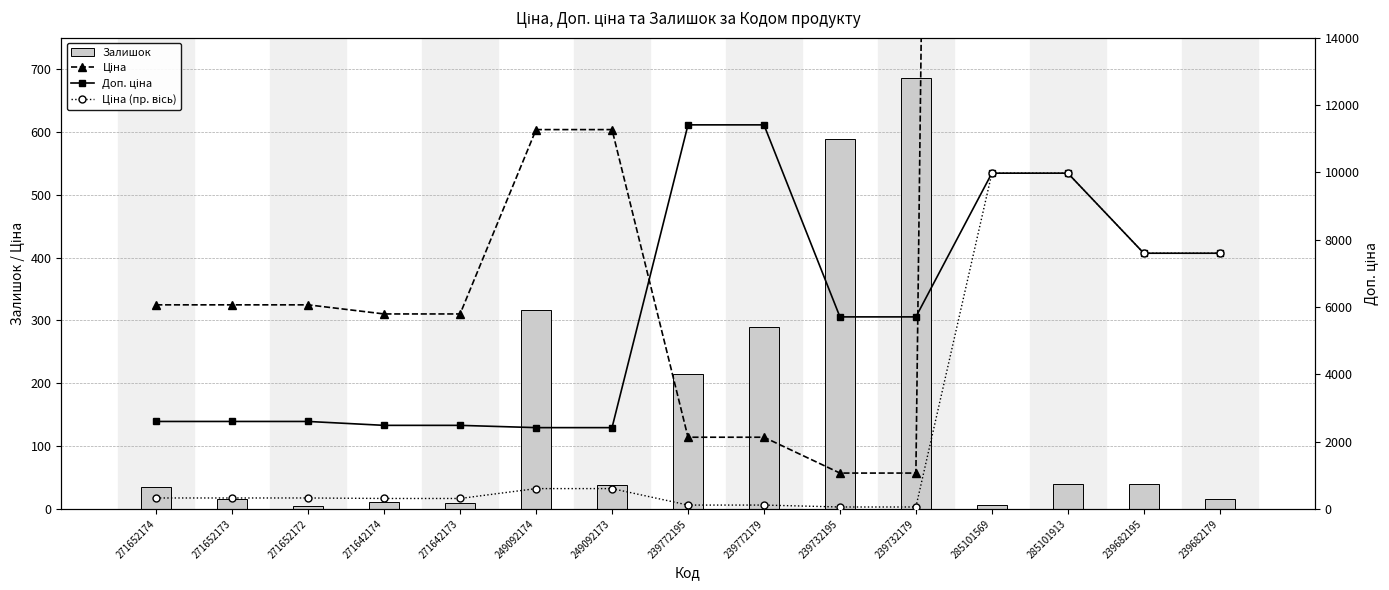

Where is Ціна (пр. вісь) nearest to the value 5016?

239682195